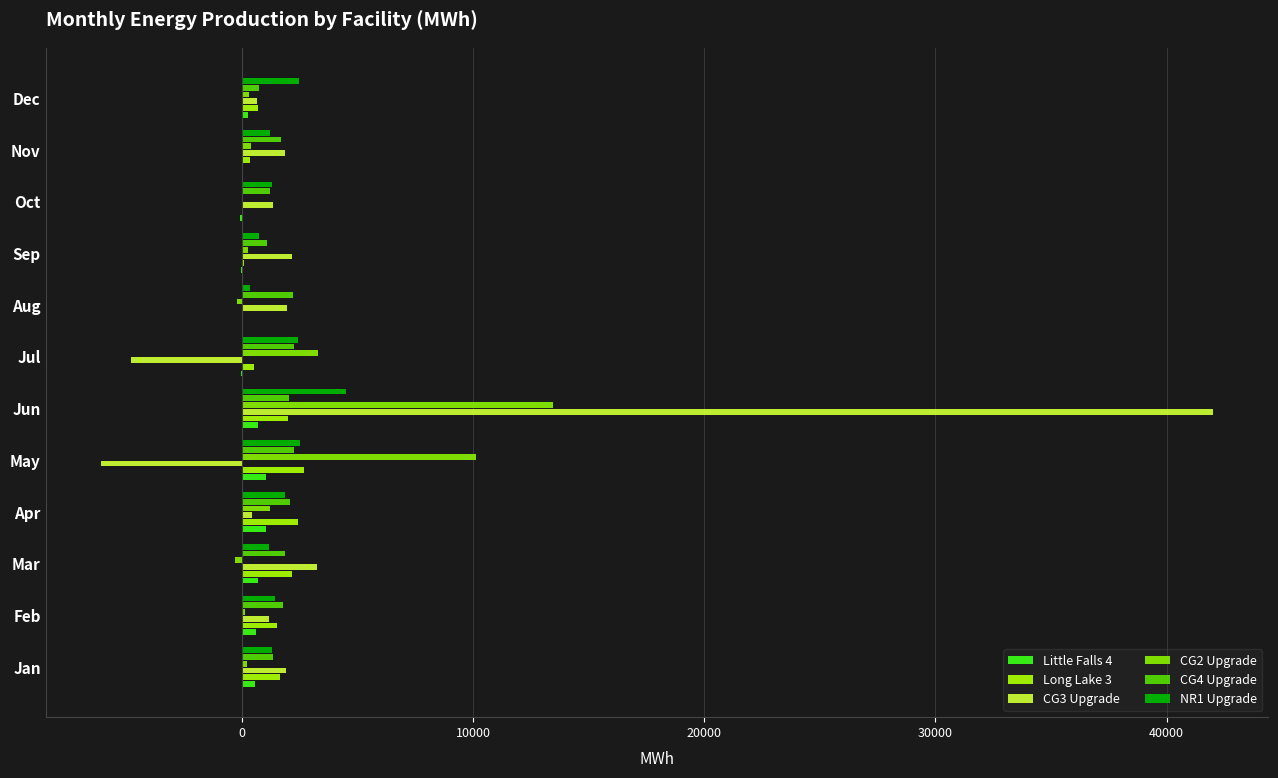

Which category has the highest value across all series?

Jun